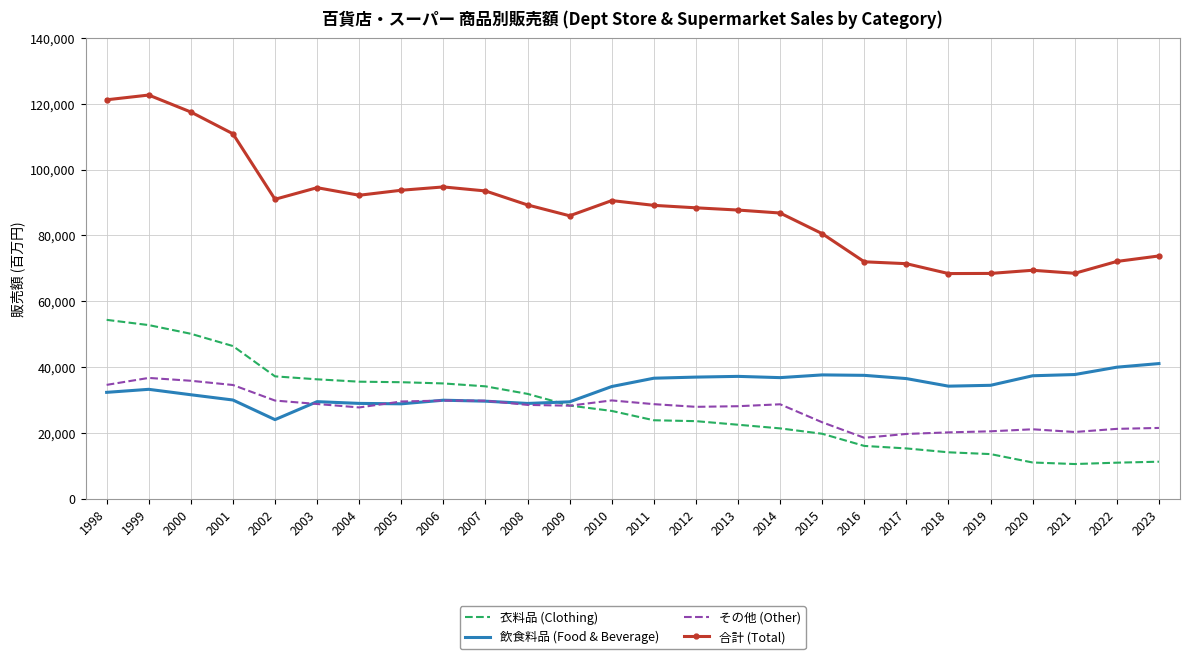

Which category has the lowest value in the その他 (Other) series?

2016